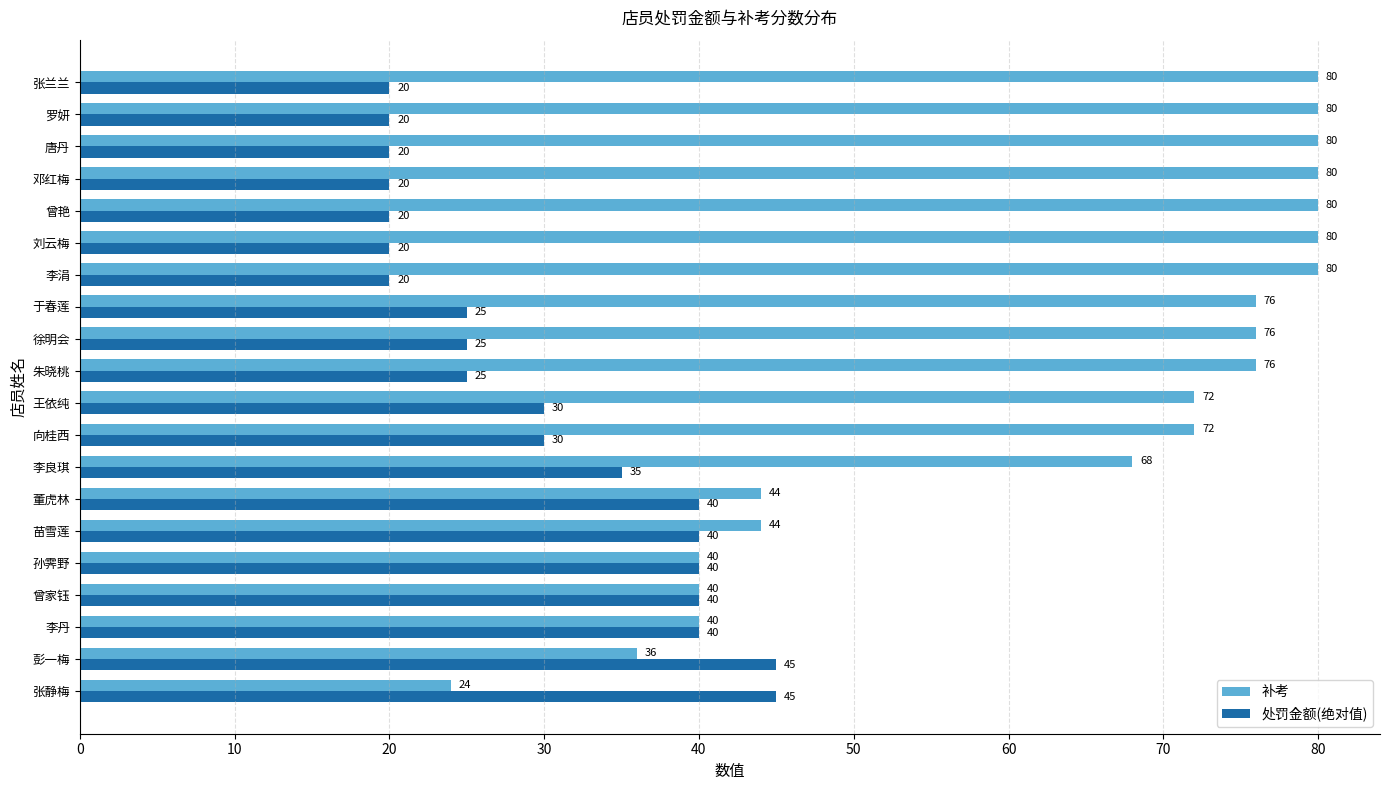

What value does the 补考 series have at 彭一梅?

36